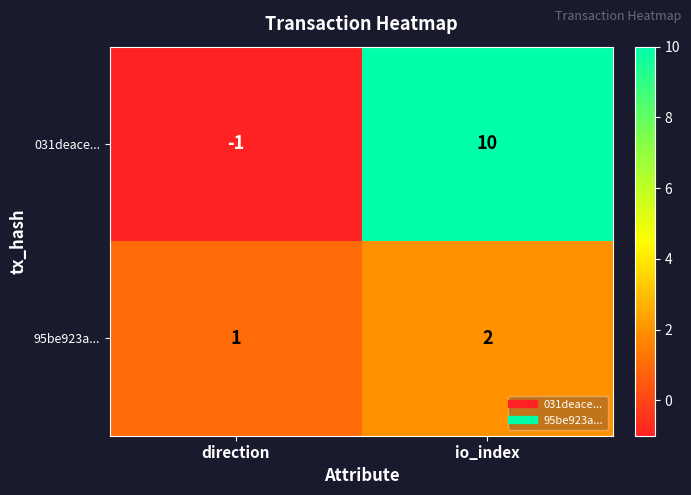

What is the sum of all 95be923a... values?

3